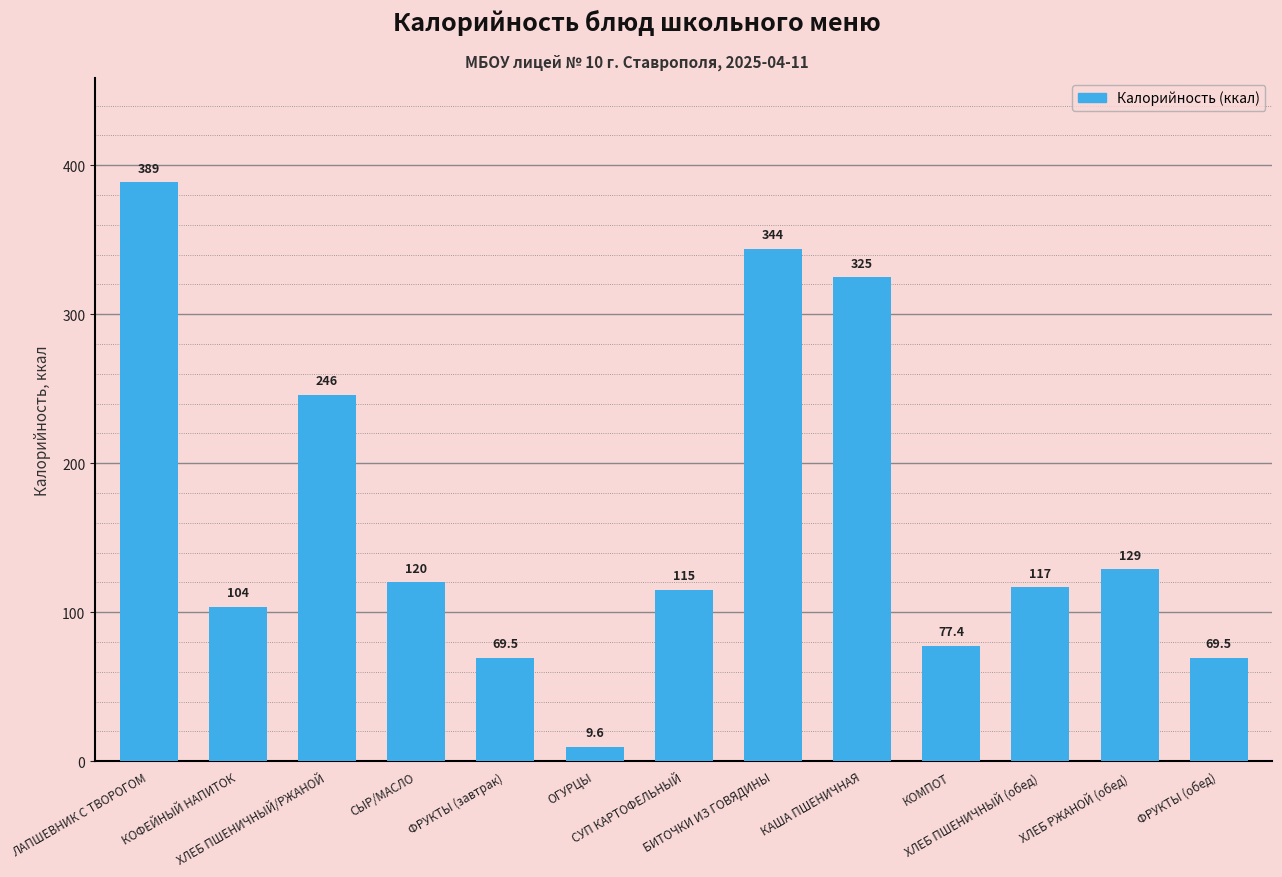

What is the greatest value displayed?

388.6